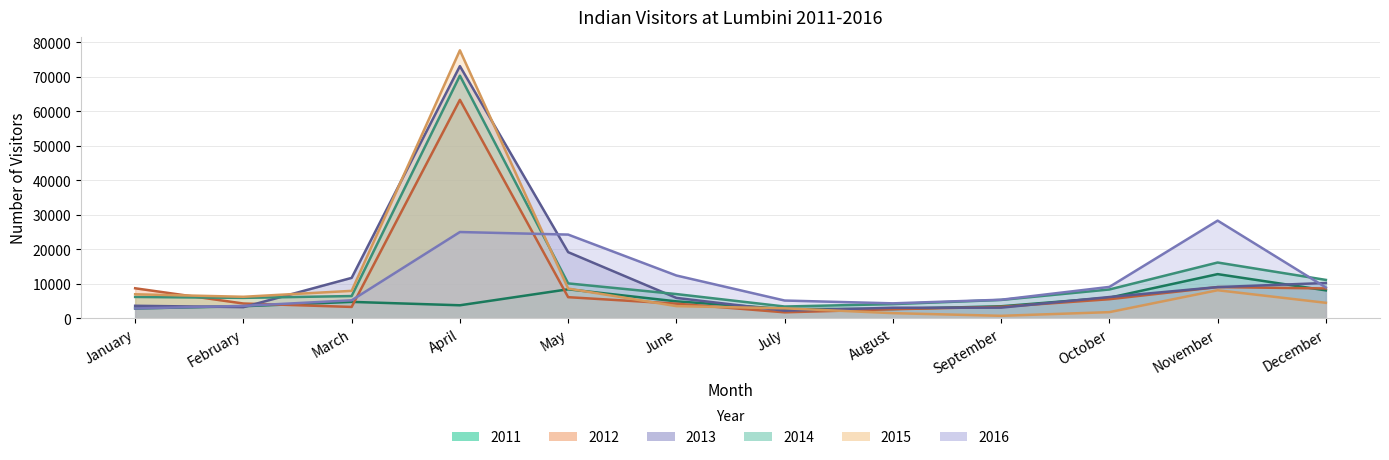

How many data points does each series have?

12